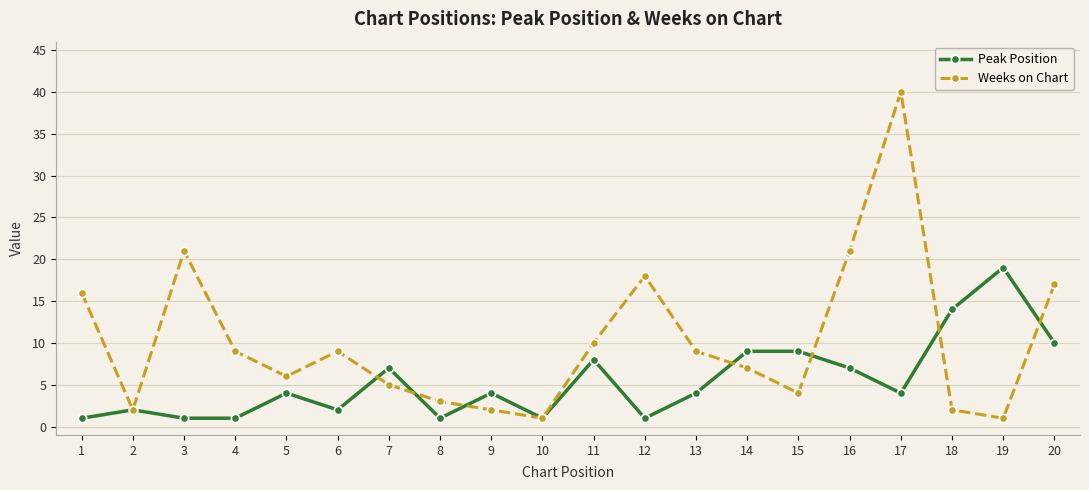

What is the difference between the maximum and second lowest values in the Peak Position series?

18